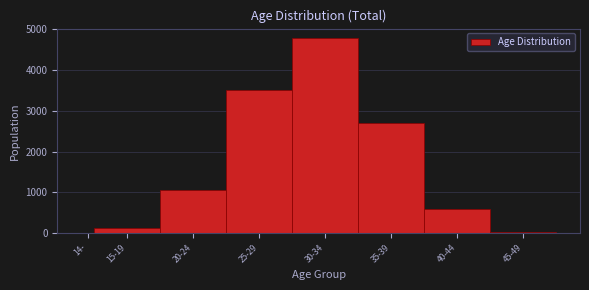

Which label corresponds to the largest value in the chart?

30-34